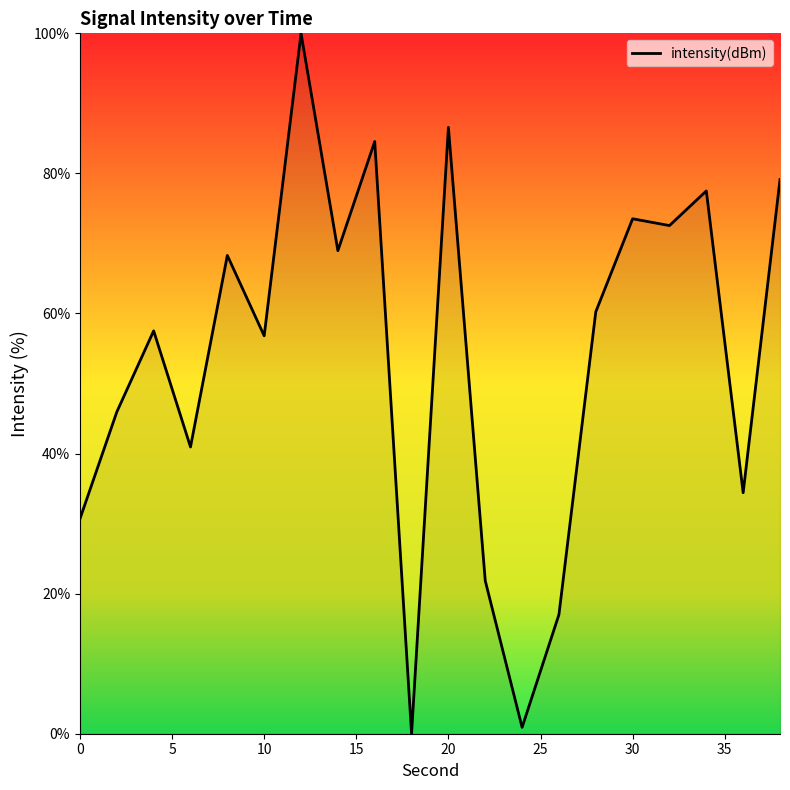

What is the maximum value shown in the chart?

100.0